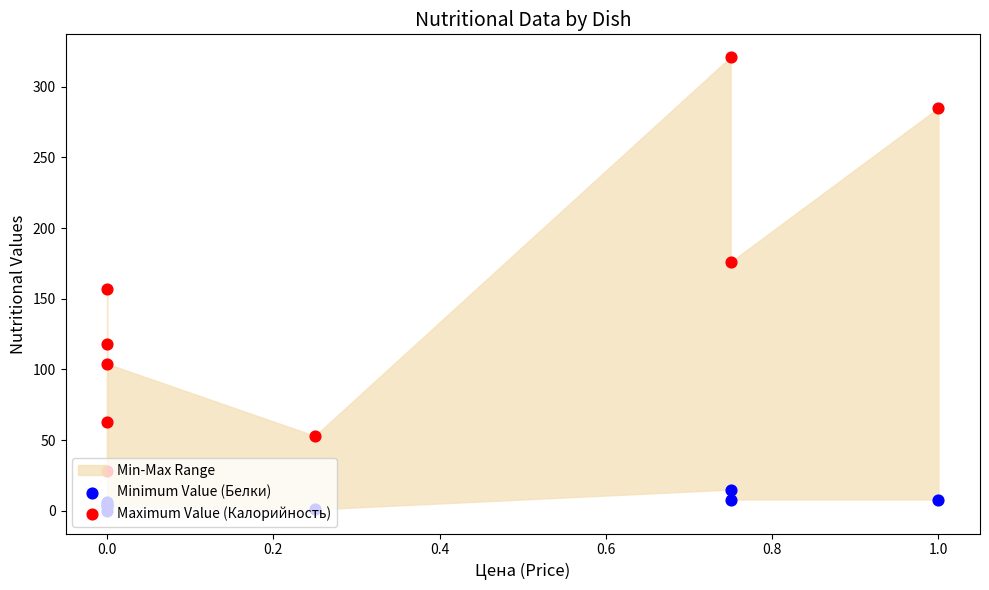

Which series reaches the maximum Y coordinate?

Maximum Value (Калорийность)